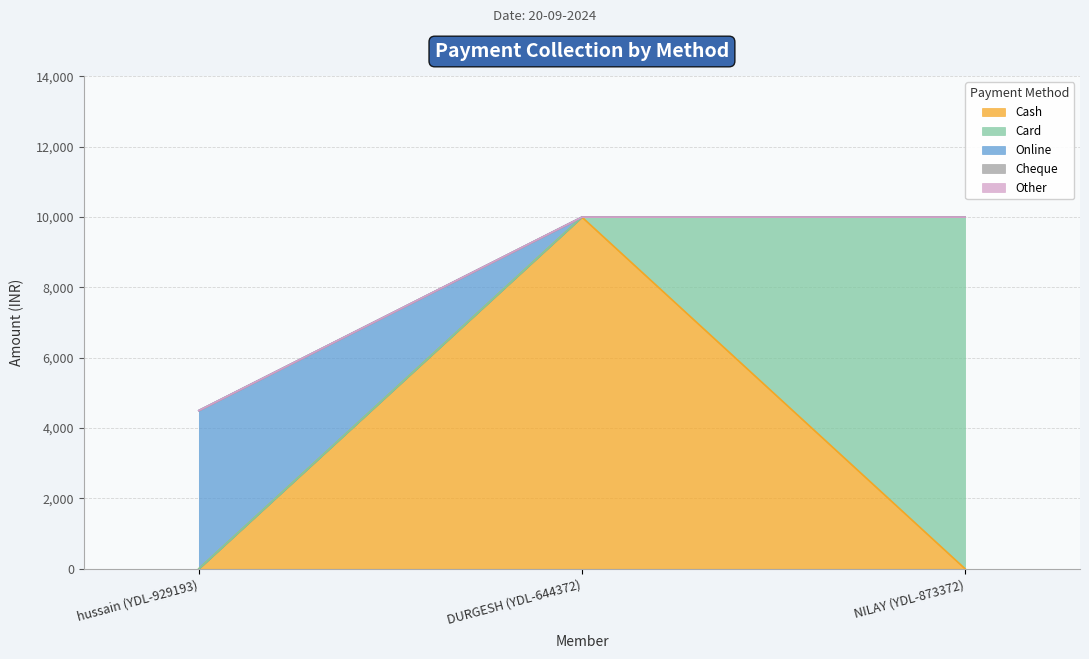

Between hussain (YDL-929193) and NILAY (YDL-873372), which is larger?

hussain (YDL-929193)